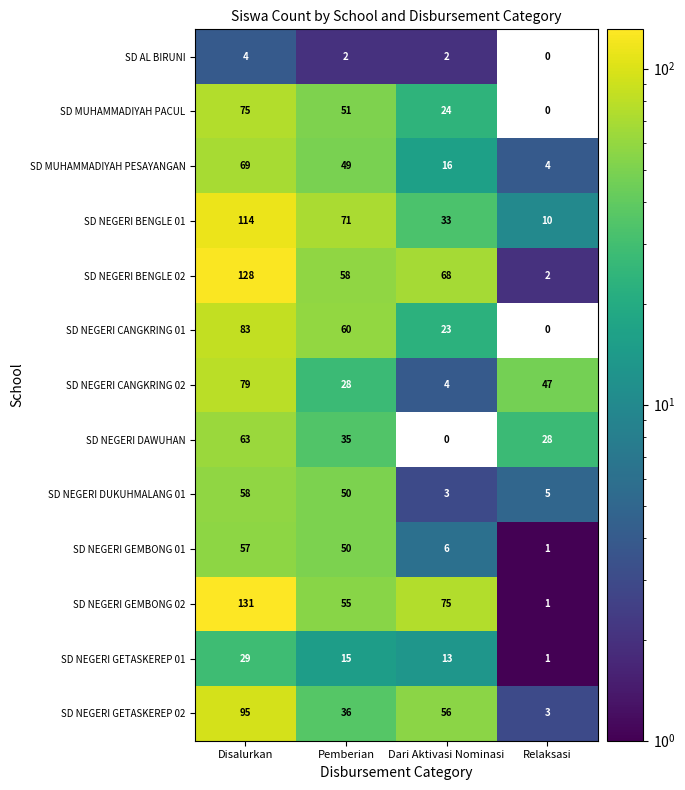

At which category is the sum across all series the highest?

Disalurkan